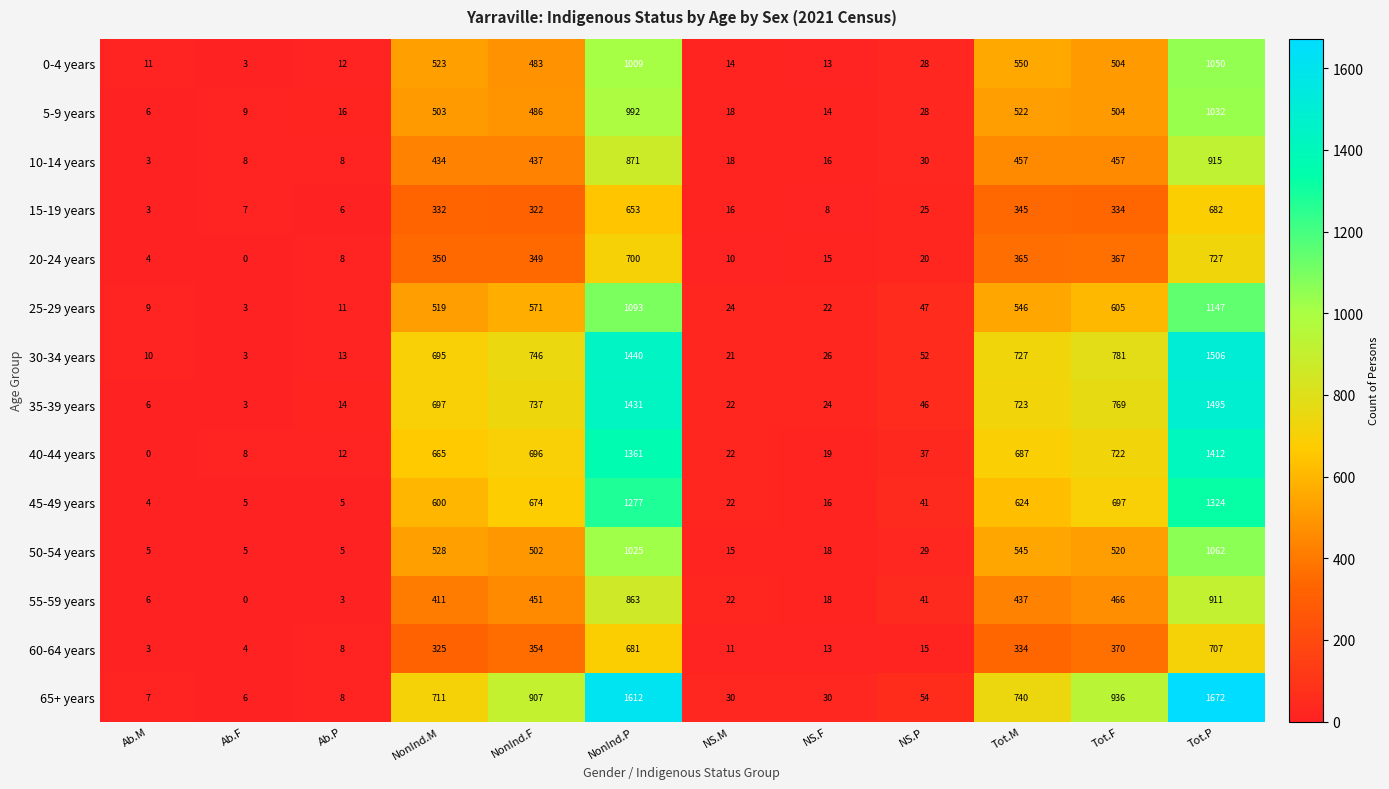

What is the difference between the 40-44 years values at NonInd.P and Ab.F?

1353